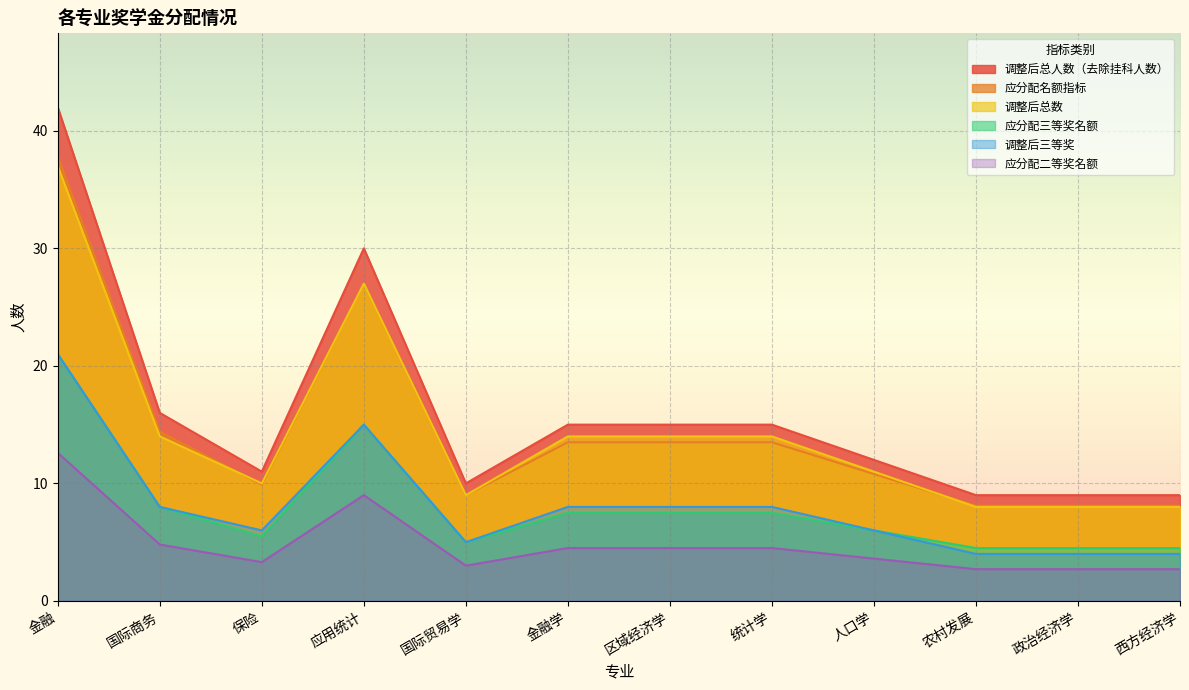

True or false: 应分配二等奖名额 and 调整后总人数（去除挂科人数） intersect in this chart.

False